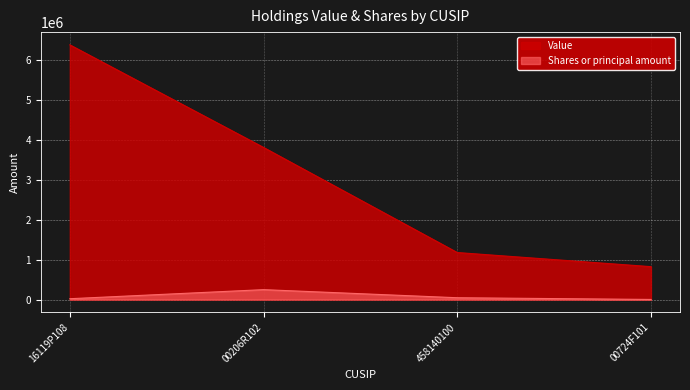

Which category has the highest value in the Value series?

16119P108